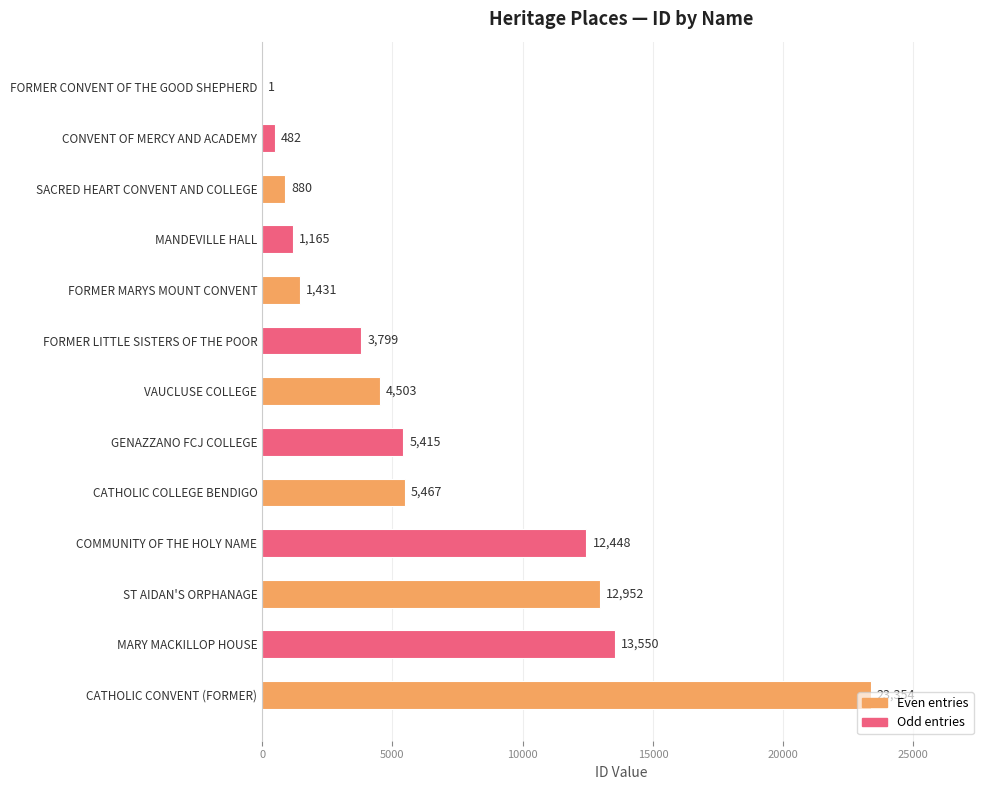

What is the sum of the values at FORMER LITTLE SISTERS OF THE POOR and SACRED HEART CONVENT AND COLLEGE?

4679